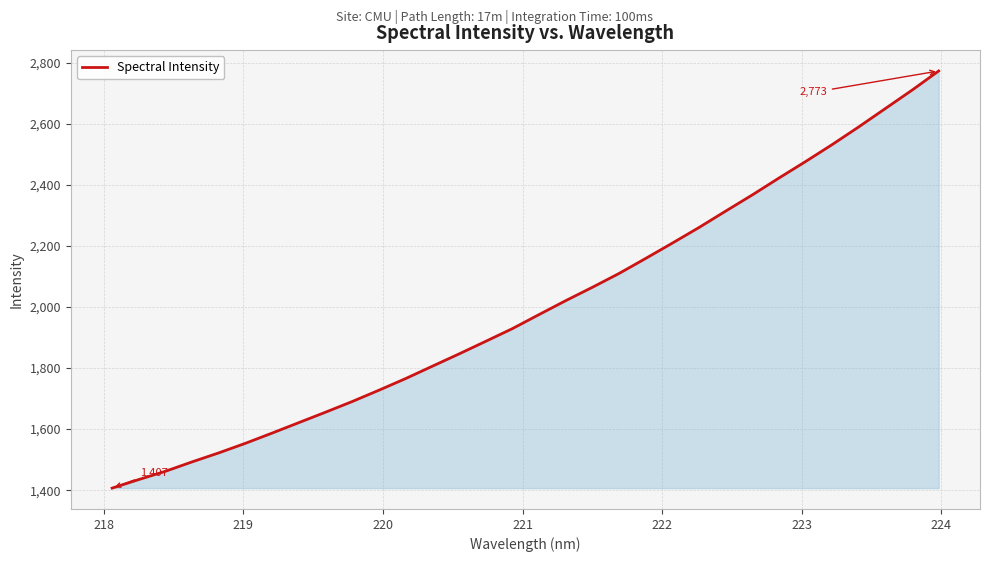

What is the difference between the maximum and minimum values?

1366.2